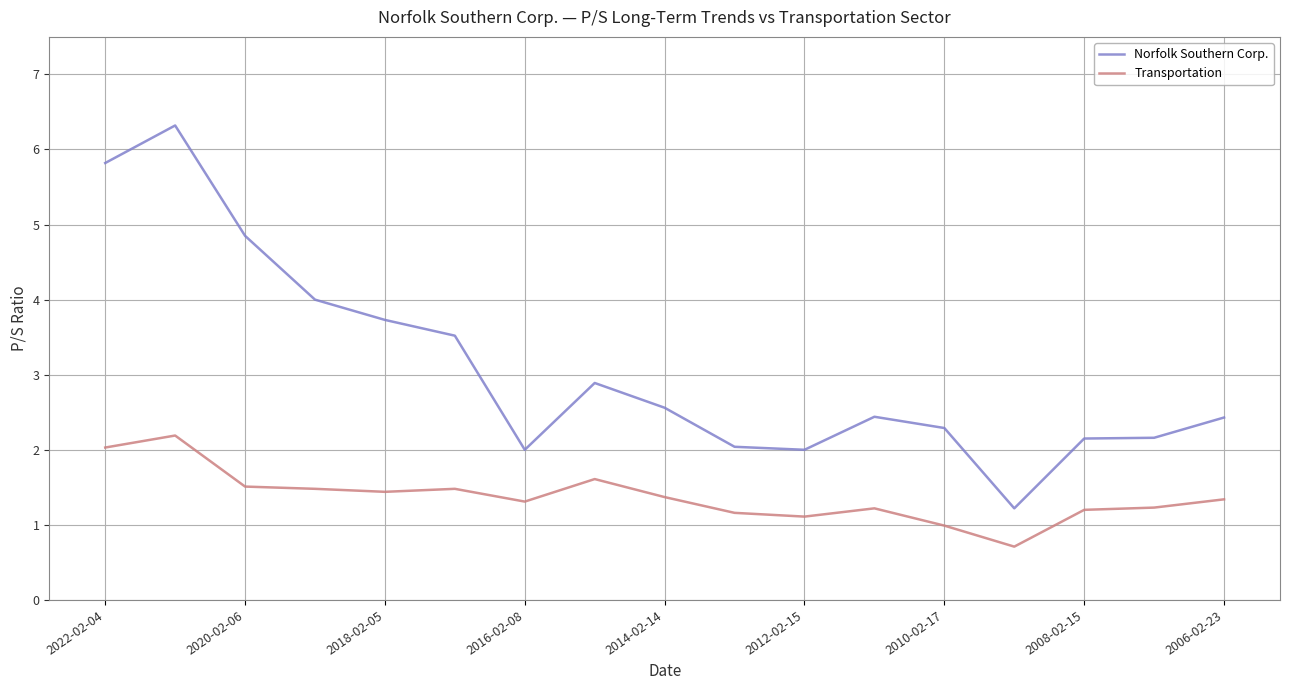

In Transportation, how many points are lower than both neighbors (excluding endpoints)?

4